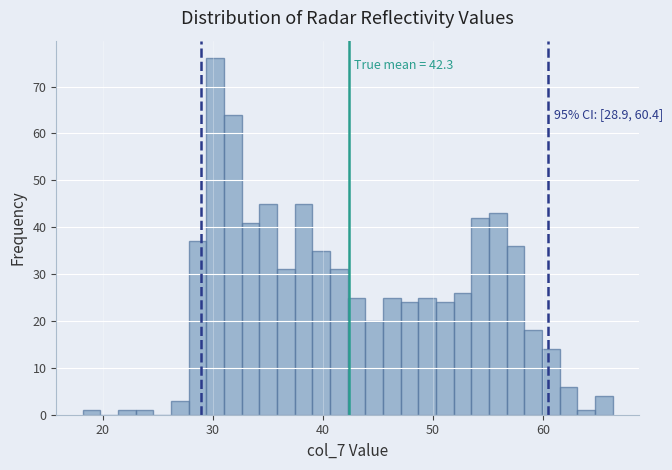

Read against the x-axis, roughly where is the centre of the tallest bar?

30